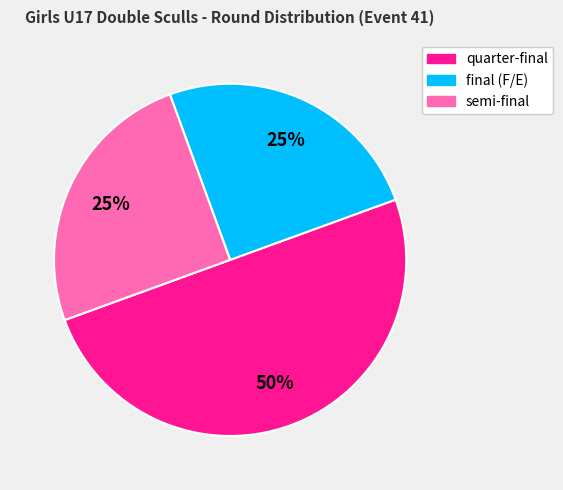

The semi-final slice represents 39% of the pie. True or false?

False